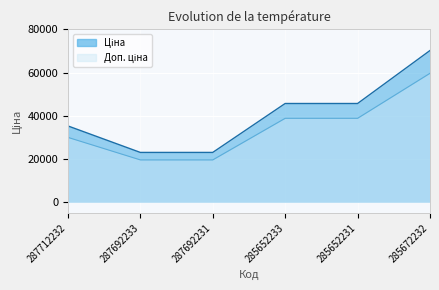

What is the label of the 3rd point from the right?

285652233